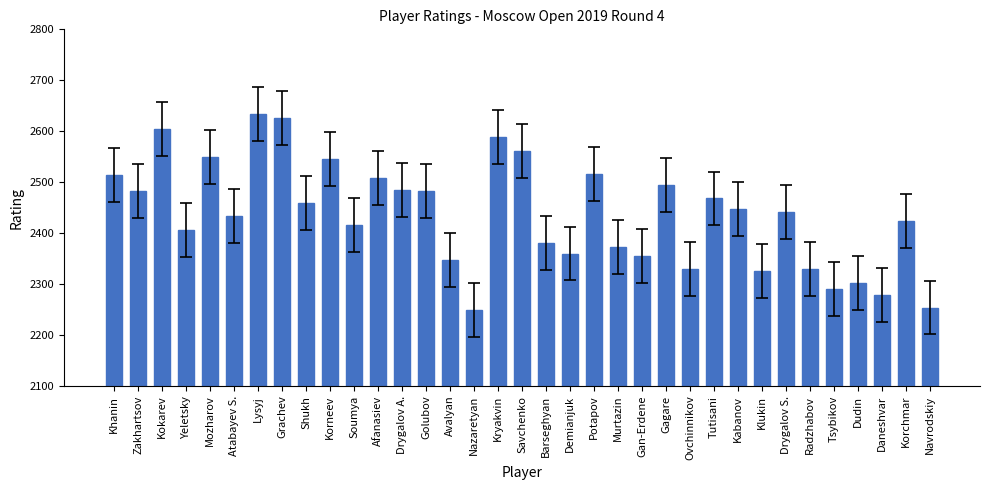

The chart shows a value of 2254 at Navrodskiy. True or false?

True